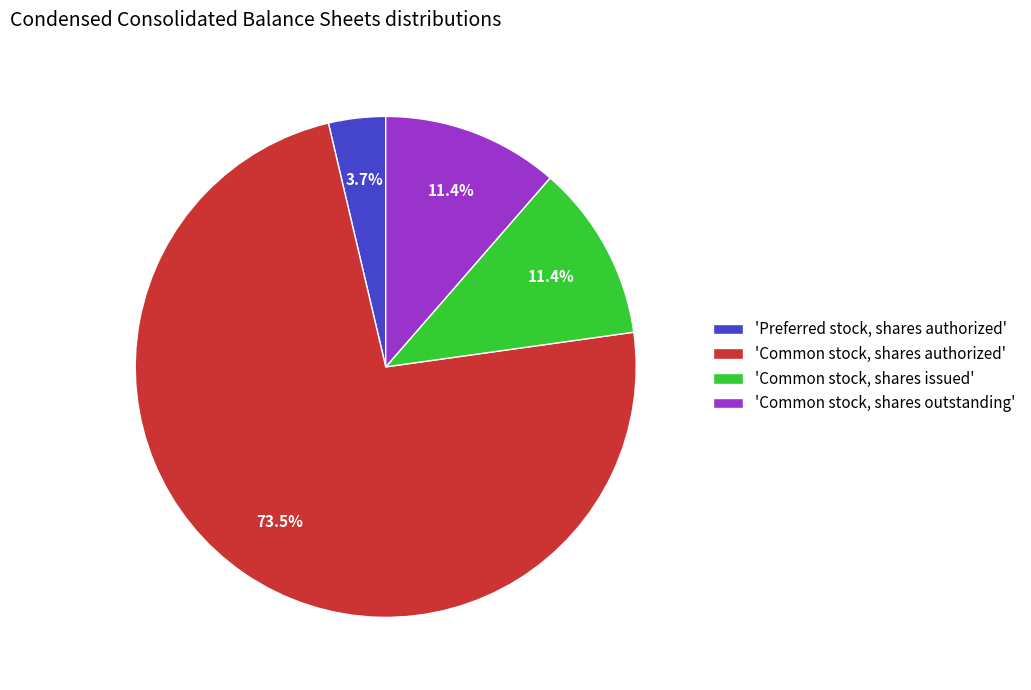

Which slice is the smallest?

'Preferred stock, shares authorized'